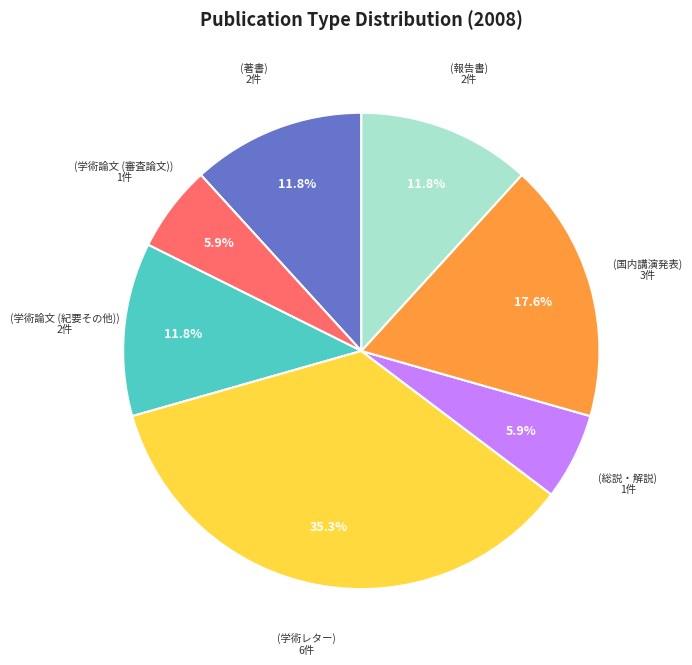

Count the number of slices in the pie.

7